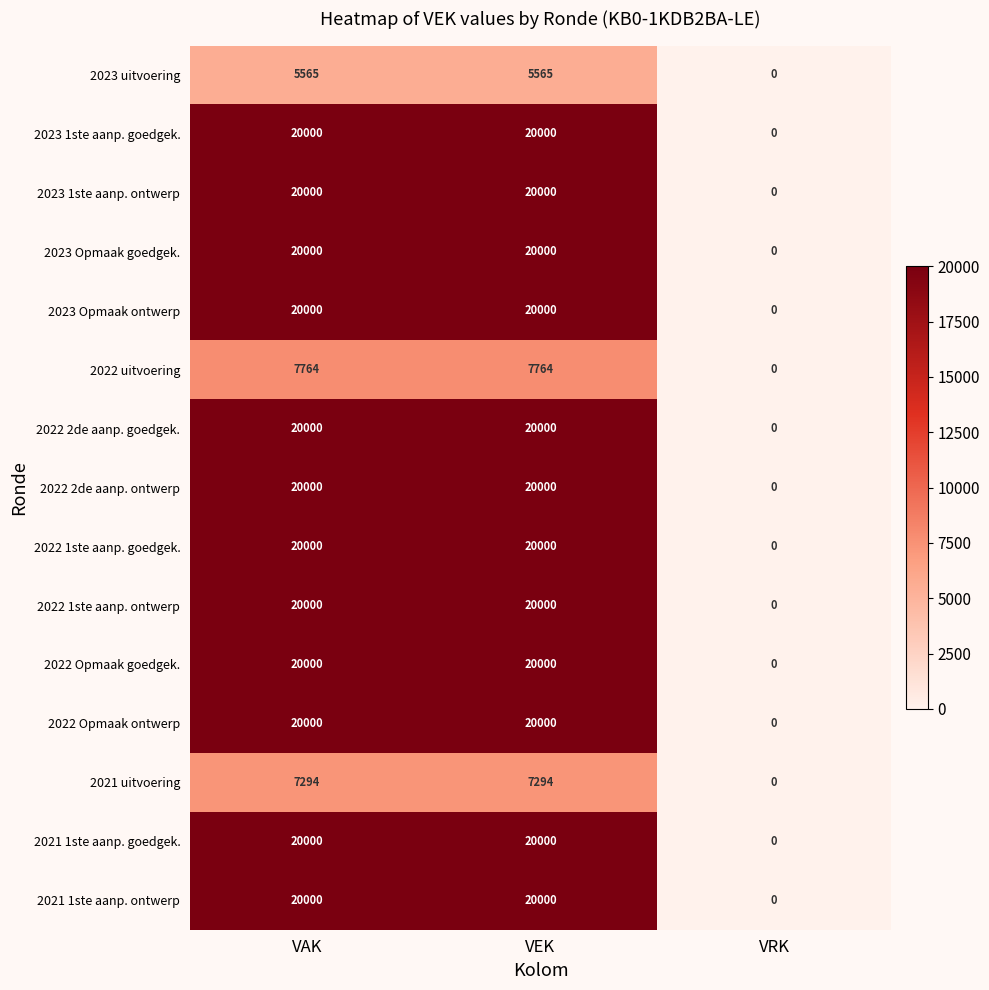

What is the maximum value shown in the chart?

20000